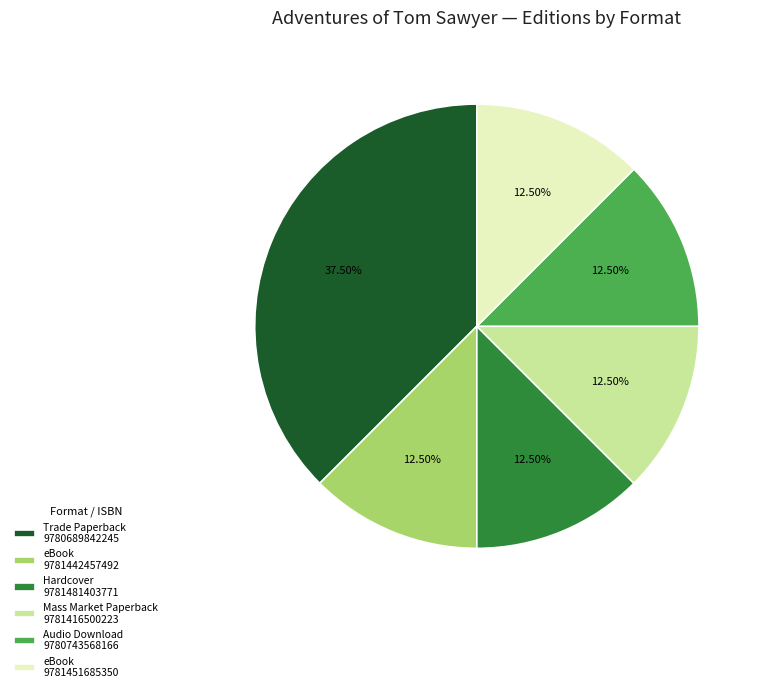

Is there any slice that represents more than half of the pie?

No